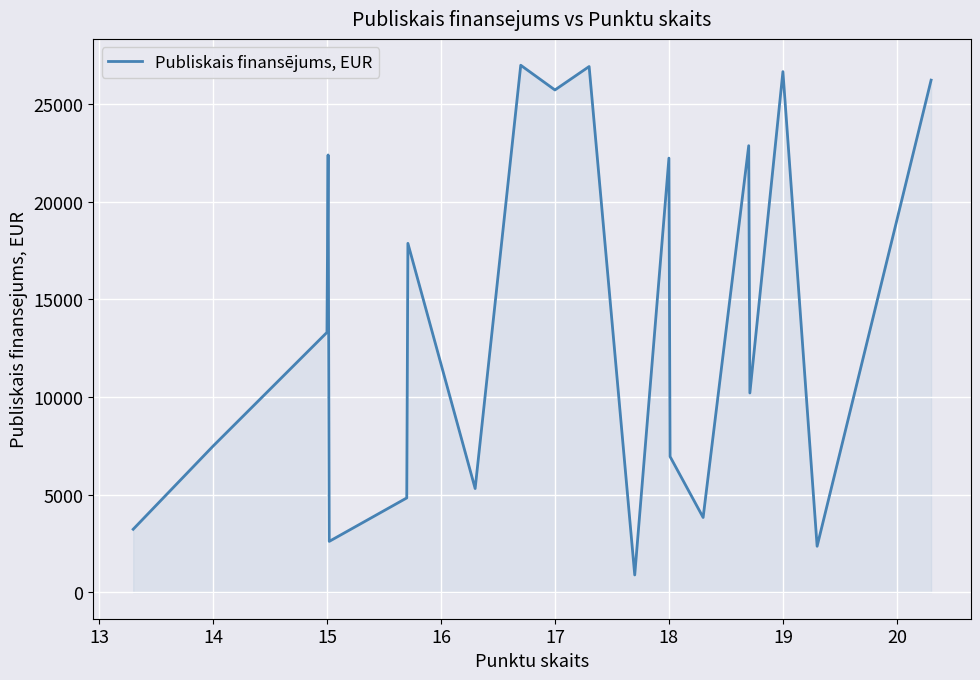

What is the difference between the maximum and minimum values?

26084.9